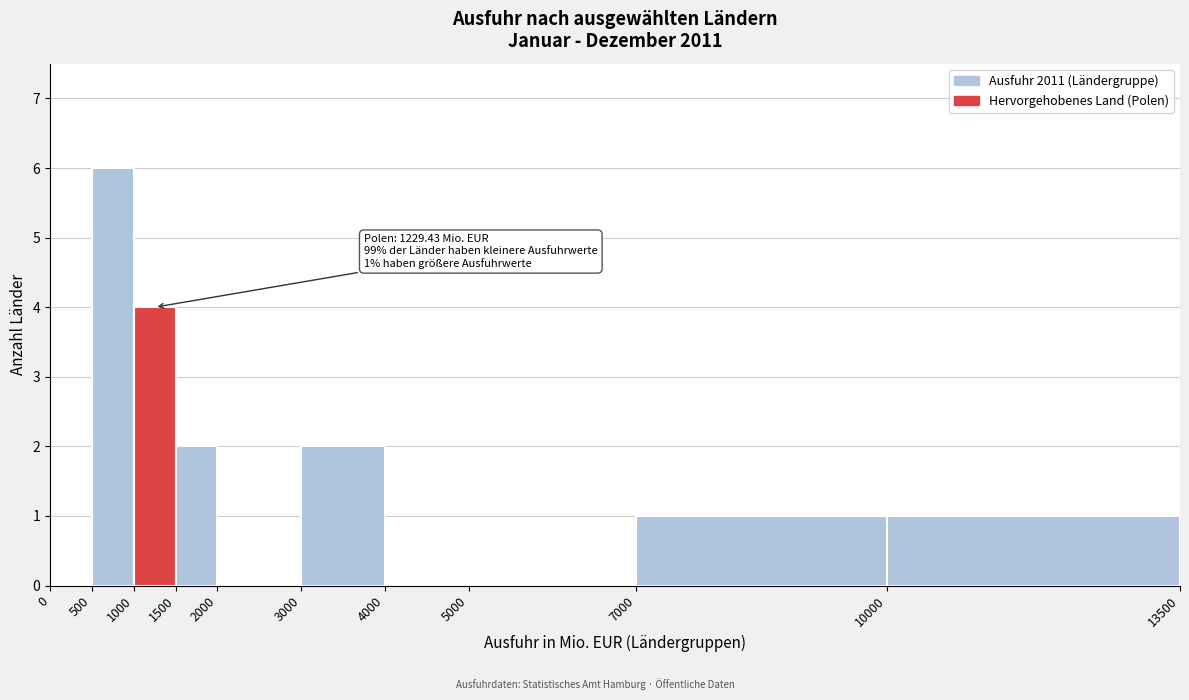

Which range on the x-axis has the tallest bar?

500 to 1000